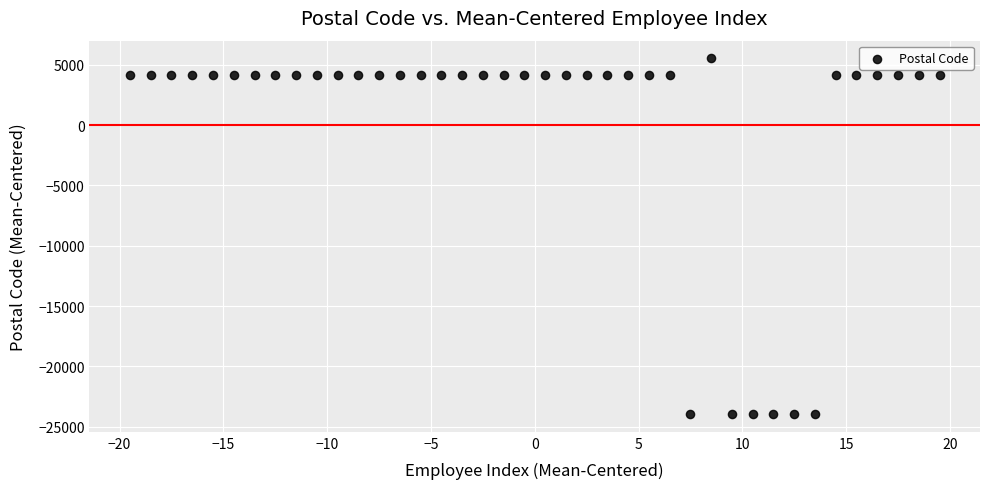

What is the range of Y values (max minus min)?

29464.0